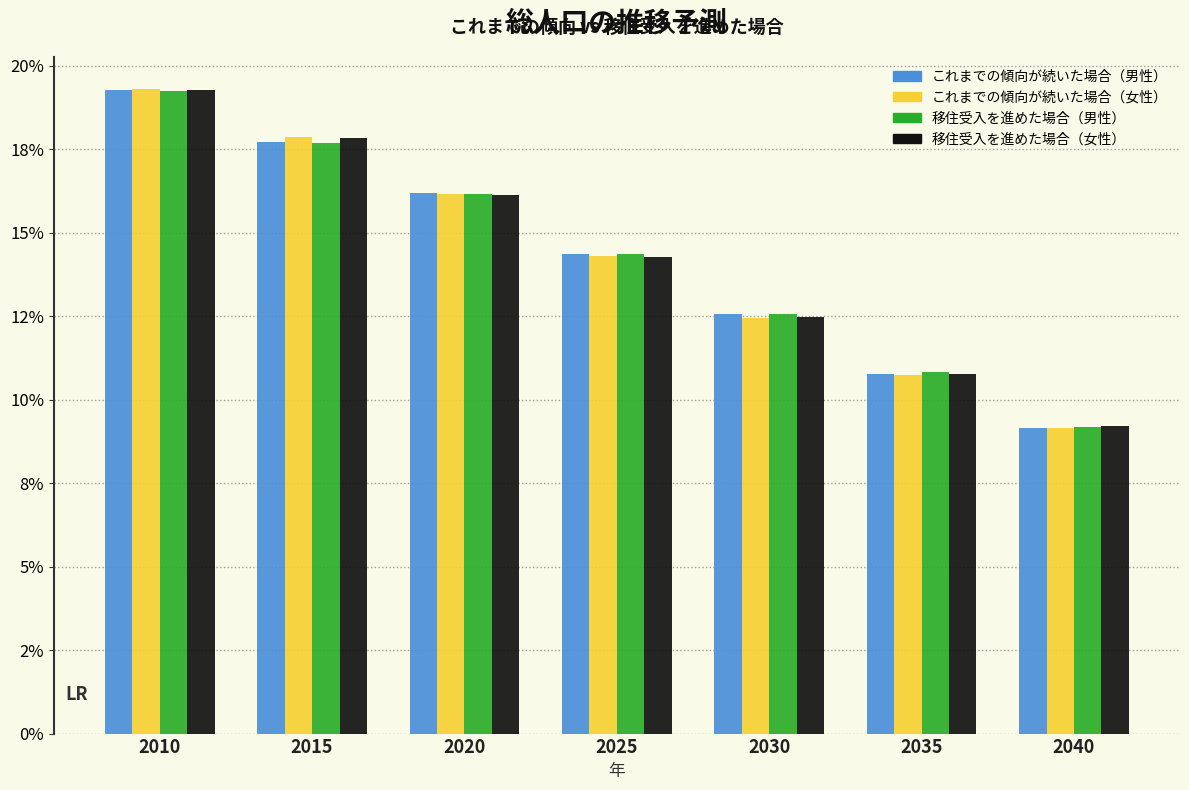

What are all the series names shown in the legend?

これまでの傾向が続いた場合（男性）, これまでの傾向が続いた場合（女性）, 移住受入を進めた場合（男性）, 移住受入を進めた場合（女性）